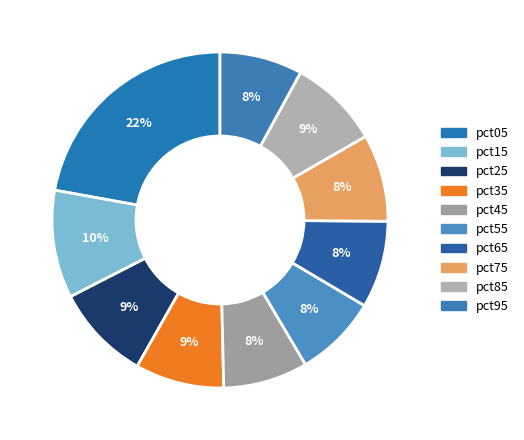

How much of the chart is everything except pct65?

91.6%